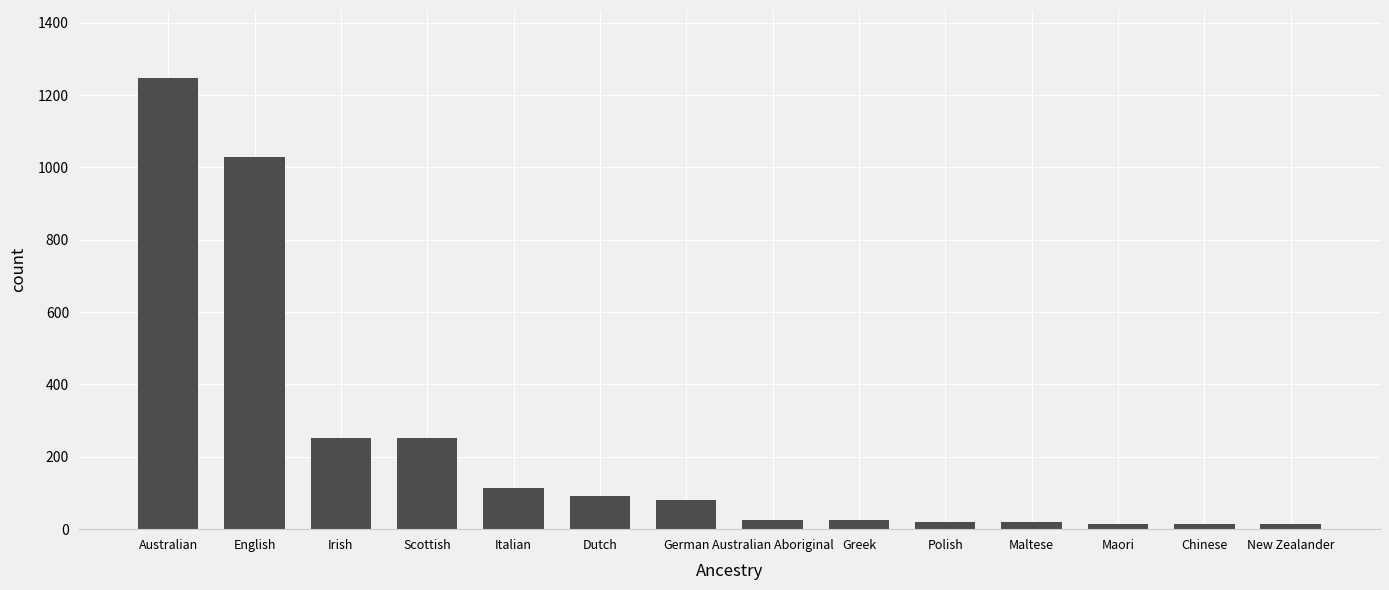

The chart shows a value of 114 at Irish. True or false?

False